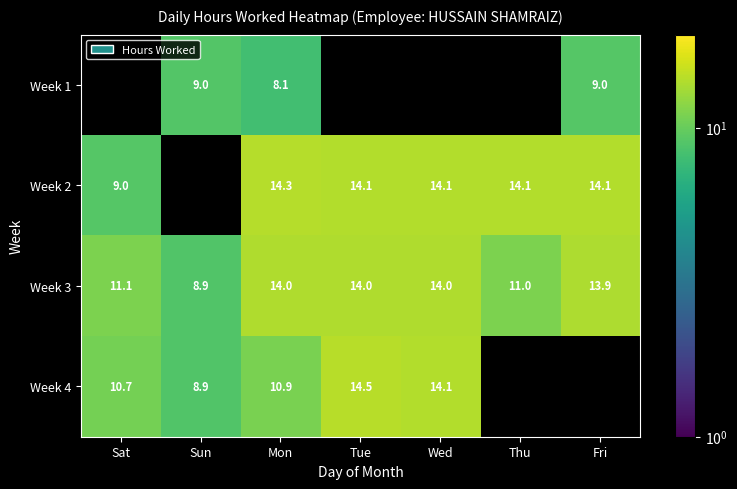

Where is Week 2 nearest to the value 11?

Sat